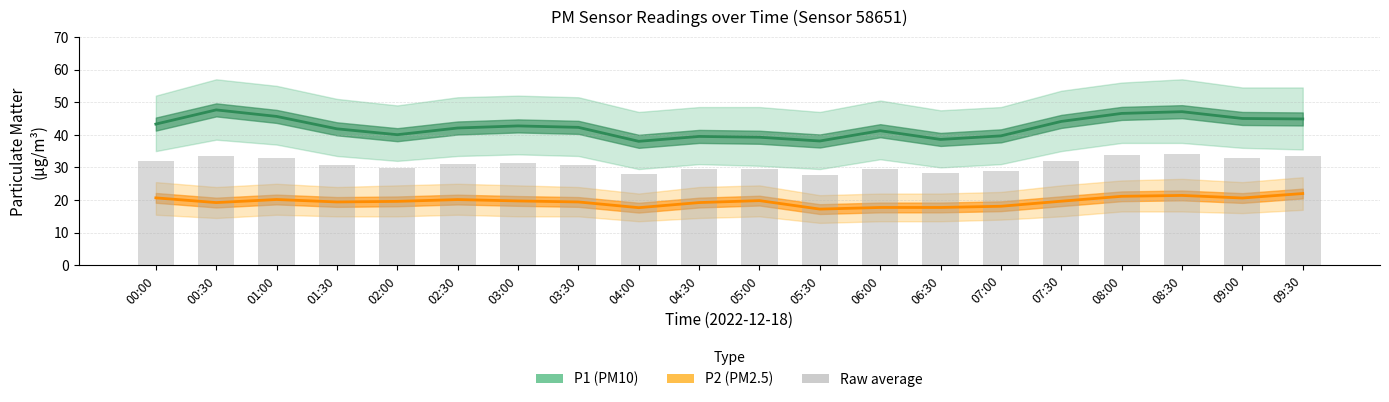

Reading left to right, what are all the values shown in this chart?

32.0	33.4	32.9	30.6	29.8	31.1	31.2	30.9	27.8	29.4	29.5	27.7	29.5	28.2	28.9	31.9	33.8	34.2	32.8	33.4